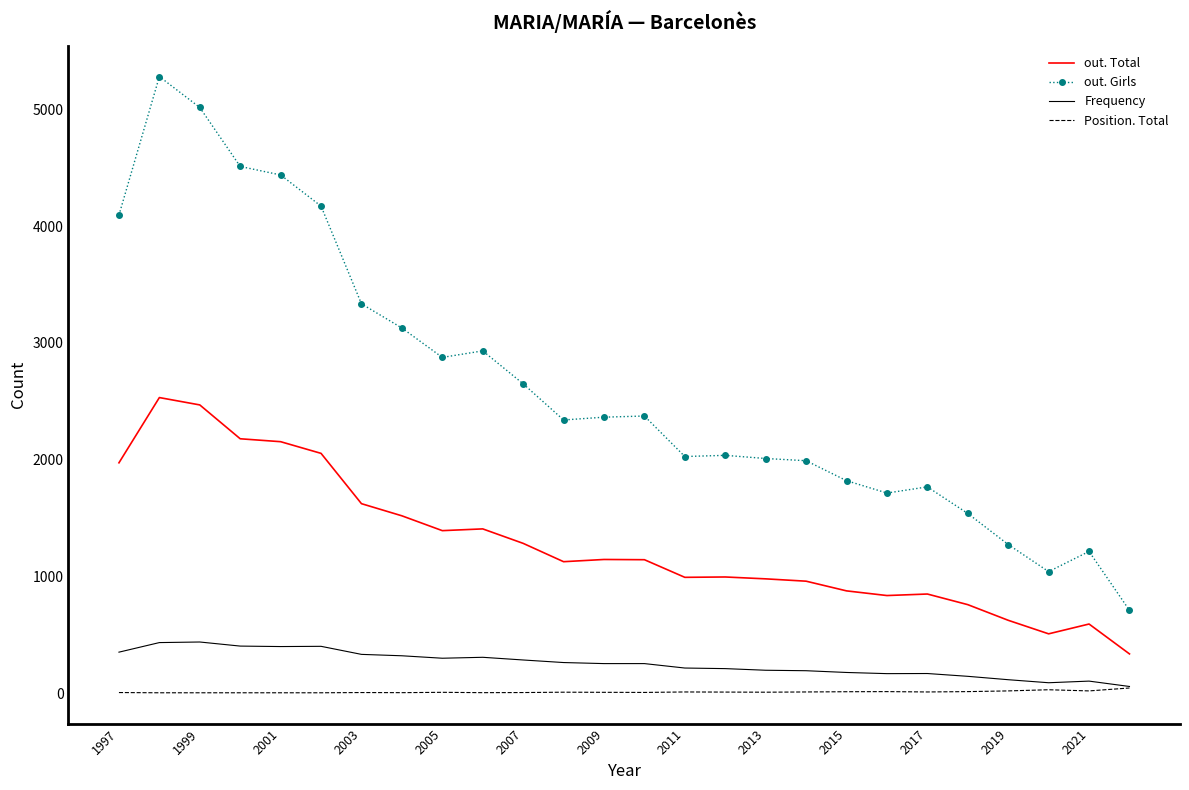

What is the highest value of the out. Total series?

2531